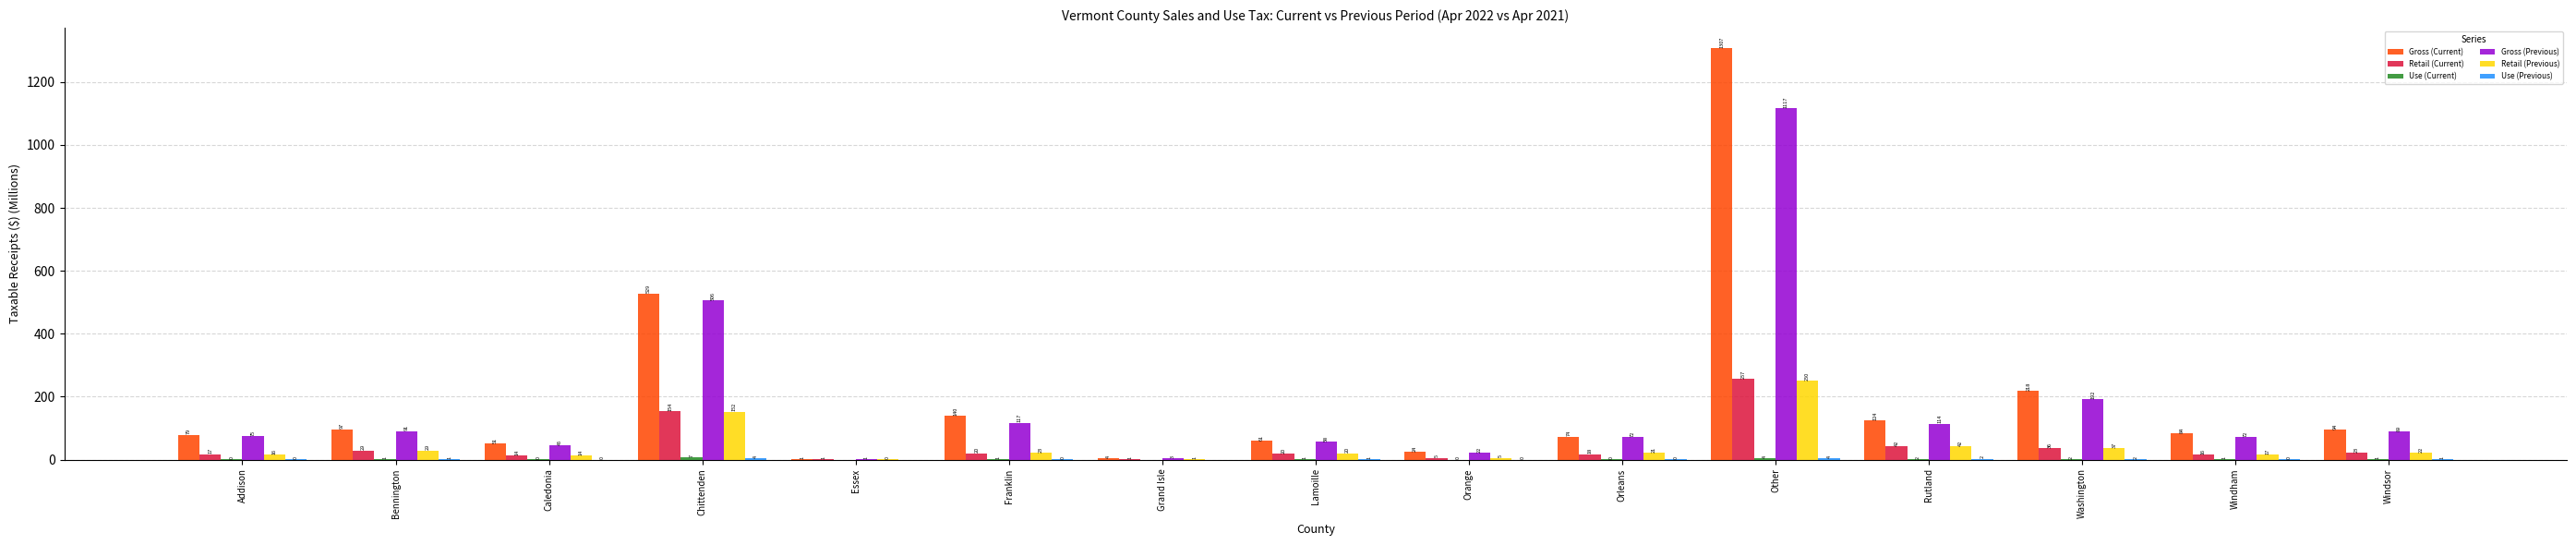

Which series has the largest total across all categories?

Gross (Current)